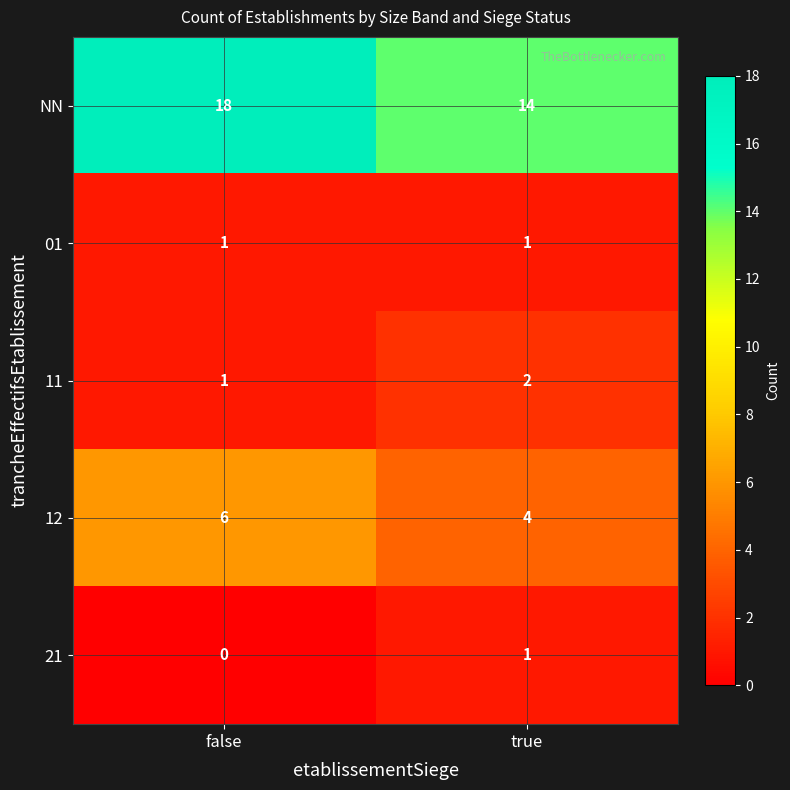

What is the greatest value displayed?

18